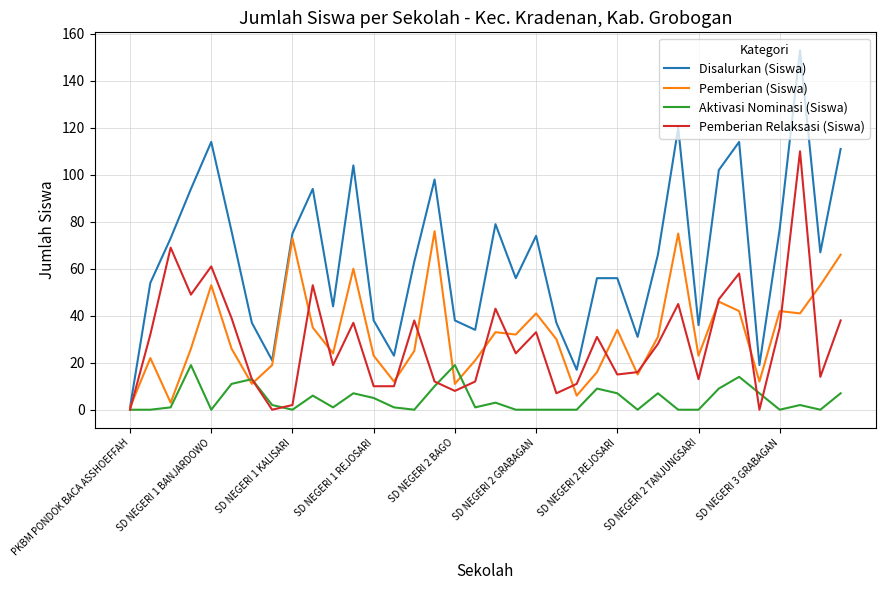

True or false: Aktivasi Nominasi (Siswa) has more than 2 points higher than both neighbors.

True